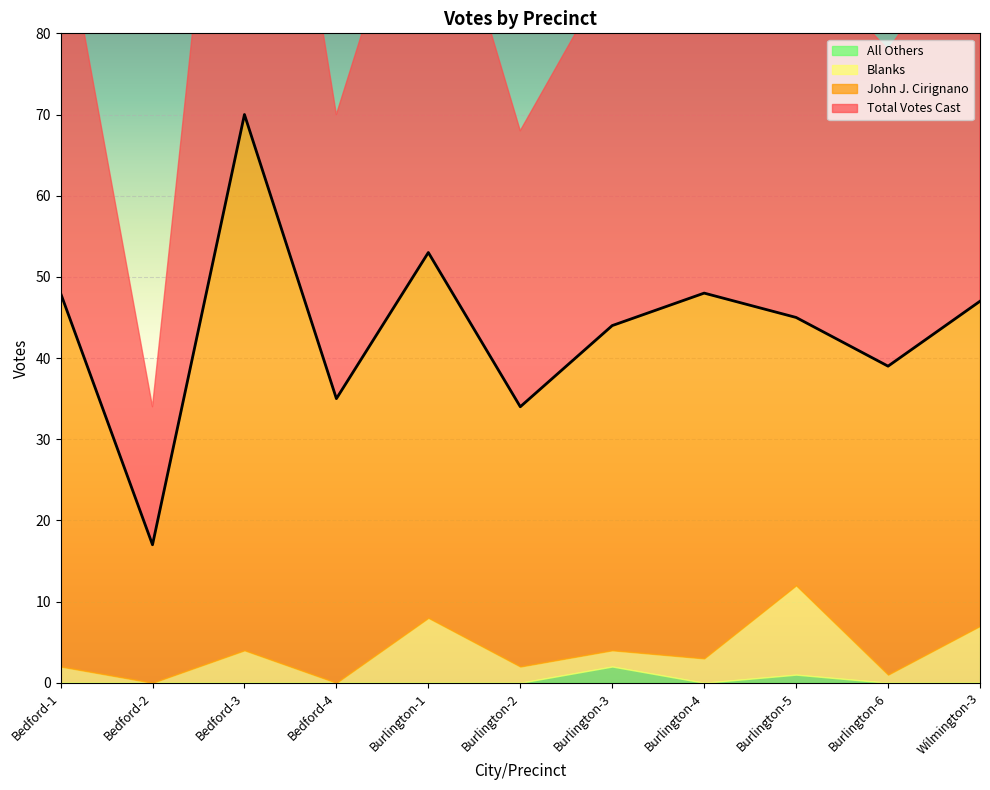

What is the label of the 9th point from the right?

Bedford-3